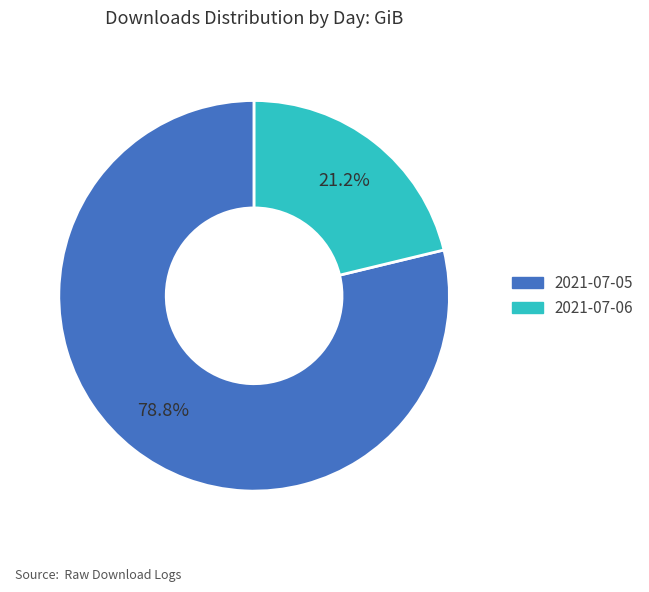

Which has a higher value, 2021-07-06 or 2021-07-05?

2021-07-05